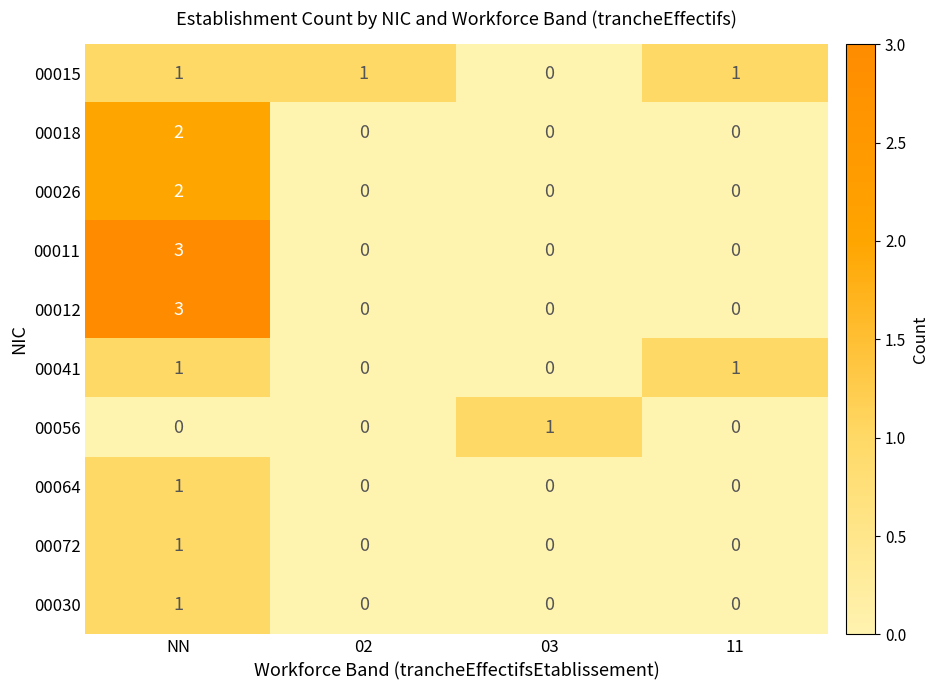

What is the spread (max minus min) of values at NN?

3